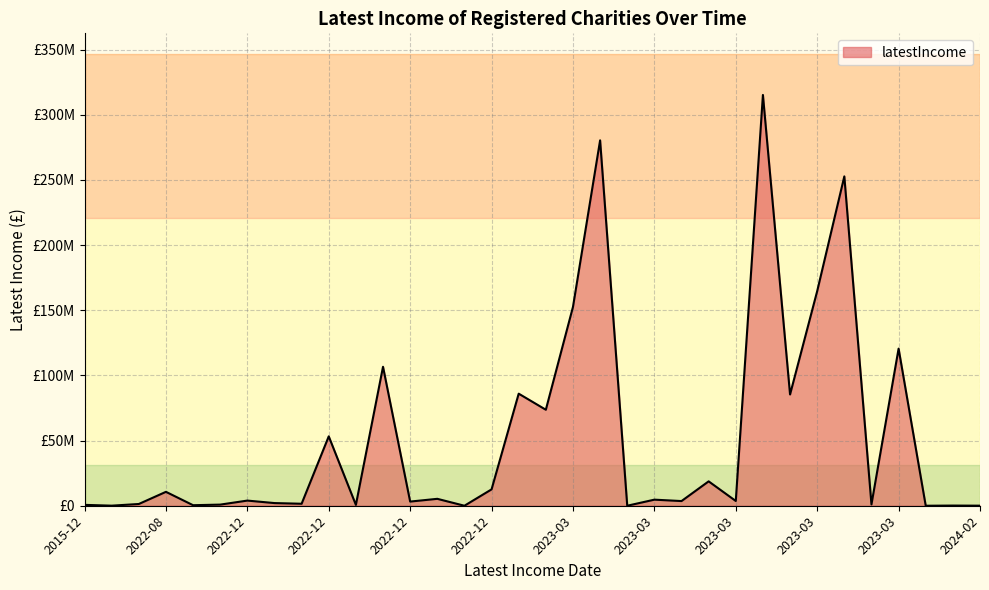

Does the chart display data point markers on the line(s)?

No